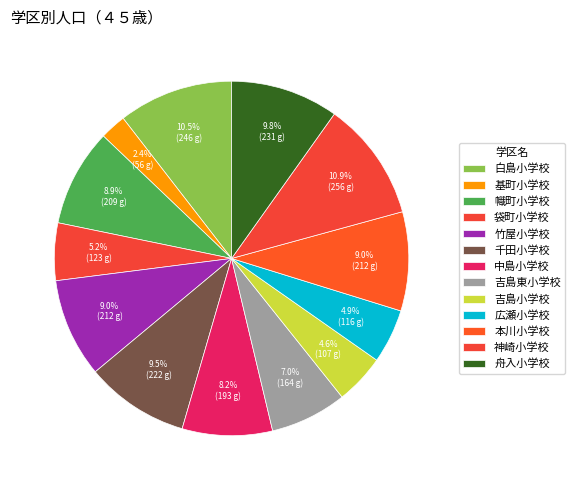

Is there any slice that represents more than half of the pie?

No